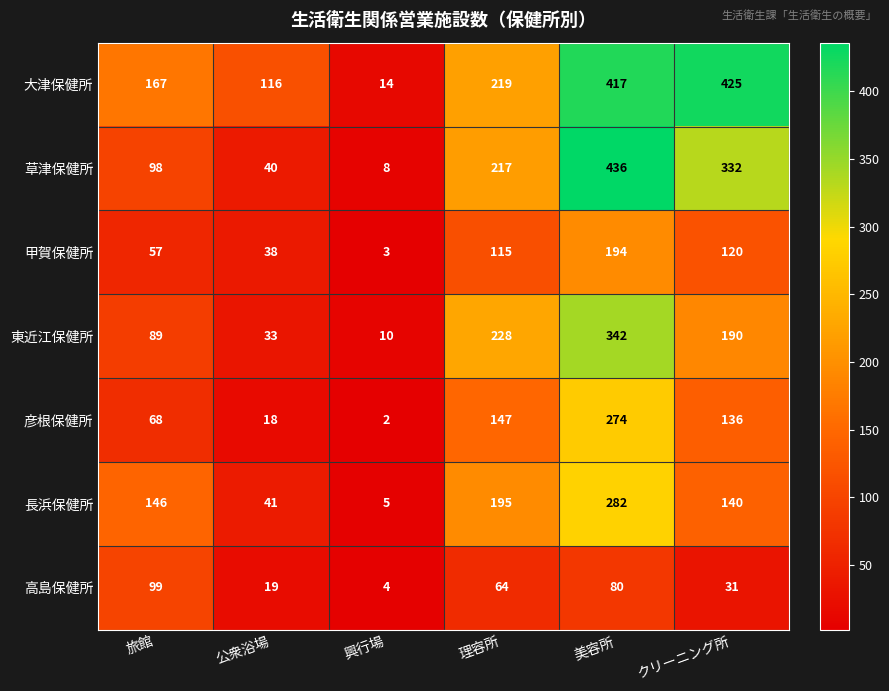

What is the average value of the 甲賀保健所 series?

88